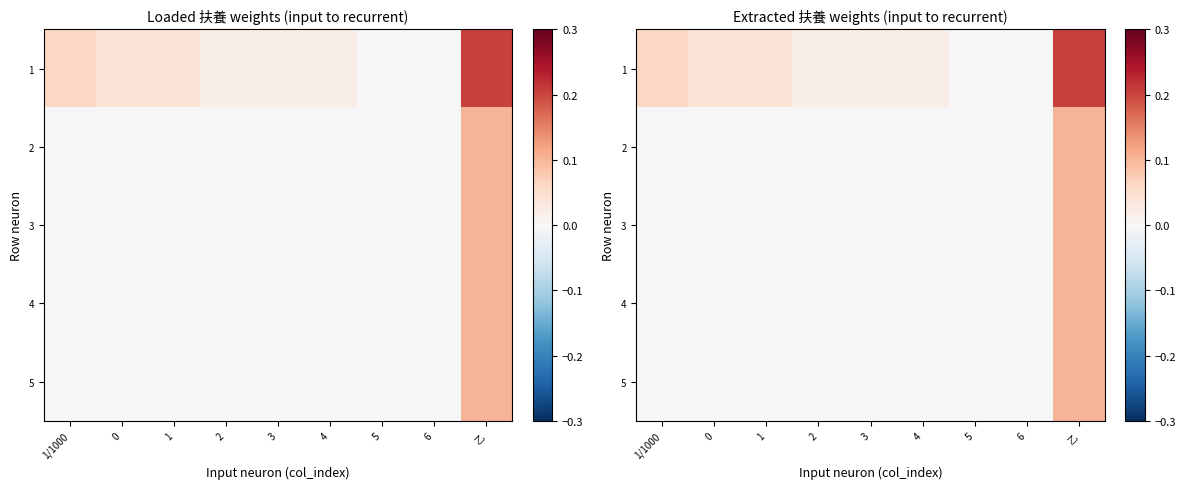

How many values in the 3 series exceed 0?

1